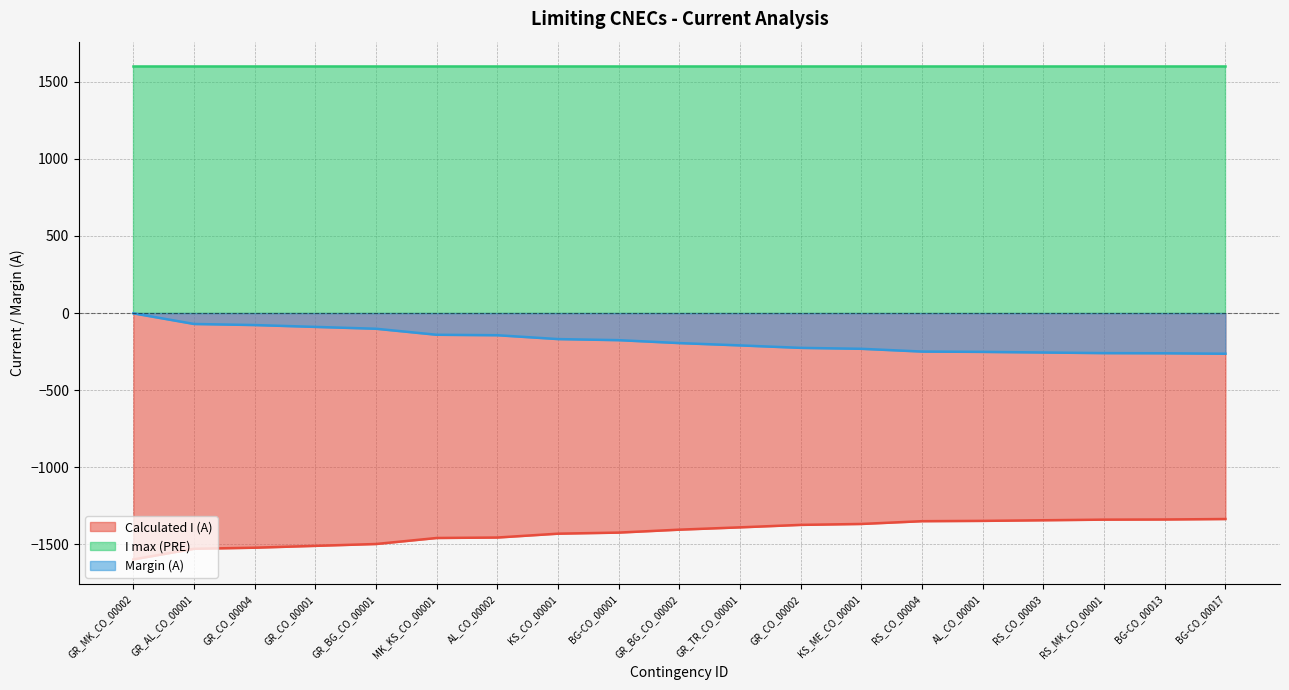

At which category is the sum across all series the highest?

GR_MK_CO_00002